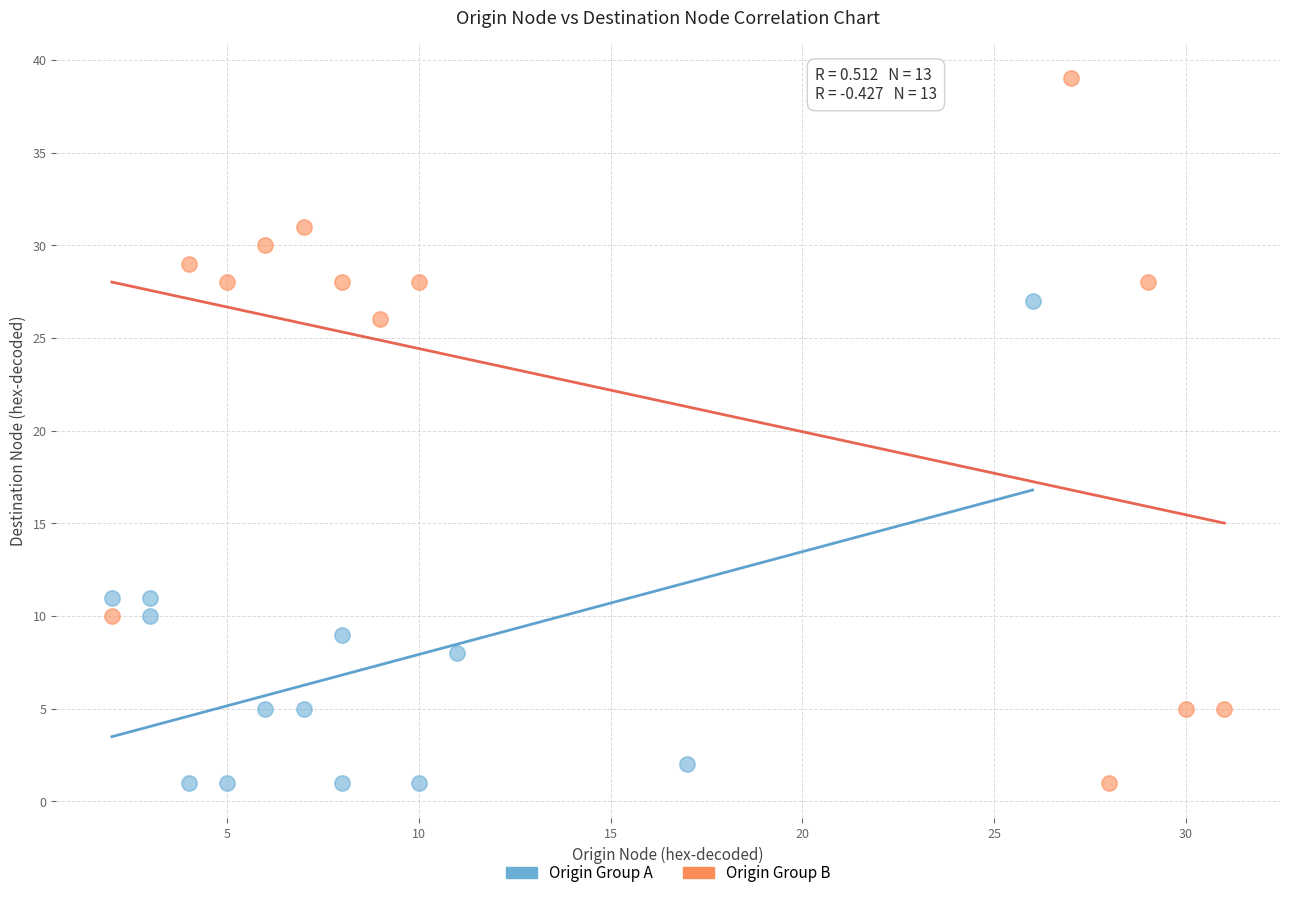

What are all the series names shown in the legend?

Origin Group A, Origin Group B